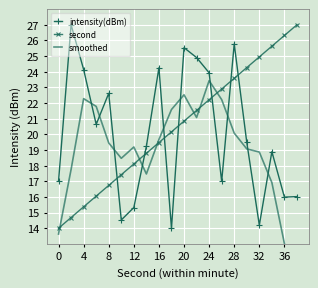

How many data points in intensity(dBm) are less than 19?

9